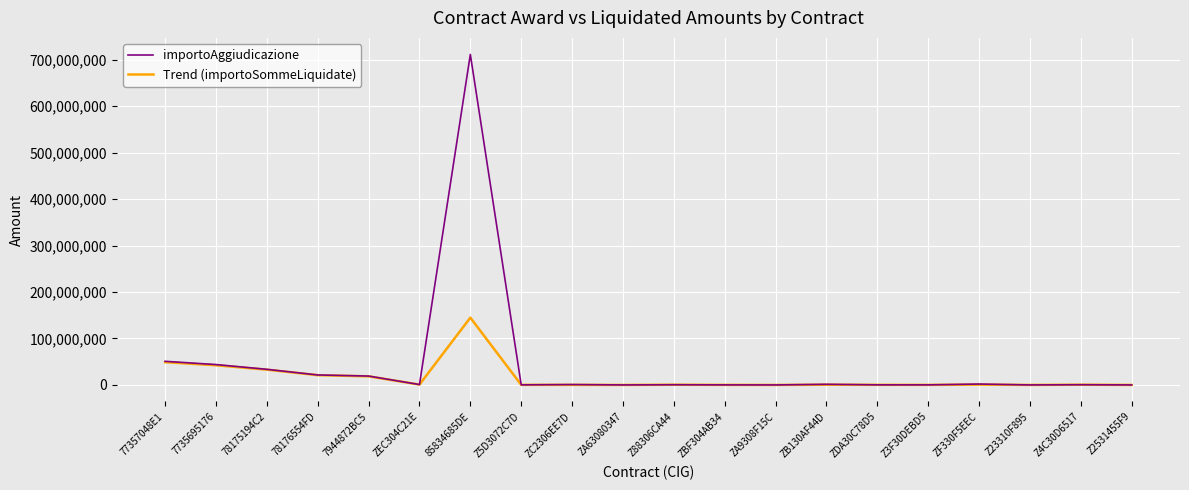

Where does the Trend (importoSommeLiquidate) series first go above 468000?

77357048E1